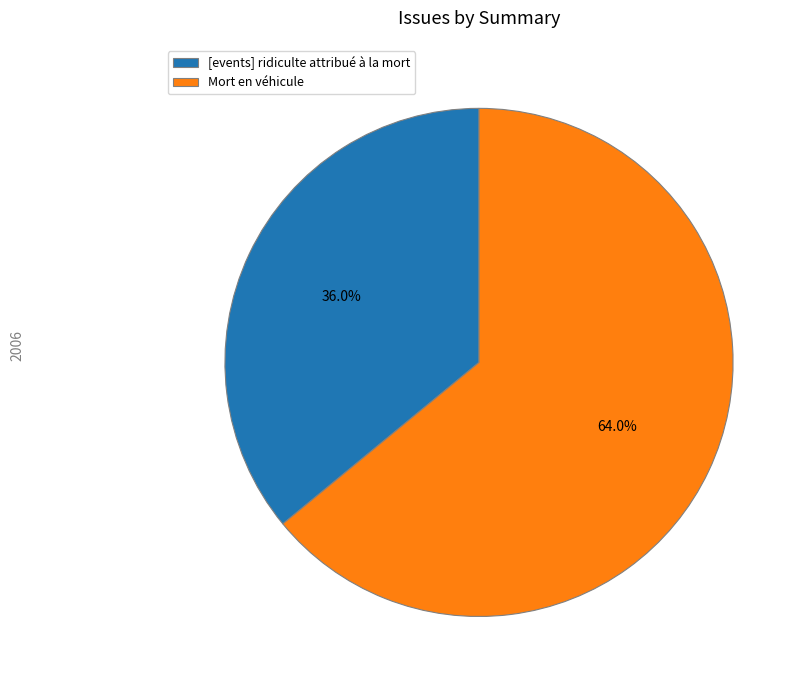

To the nearest percent, what is the difference between the Mort en véhicule and [events] ridiculte attribué à la mort slice percentages?

28%